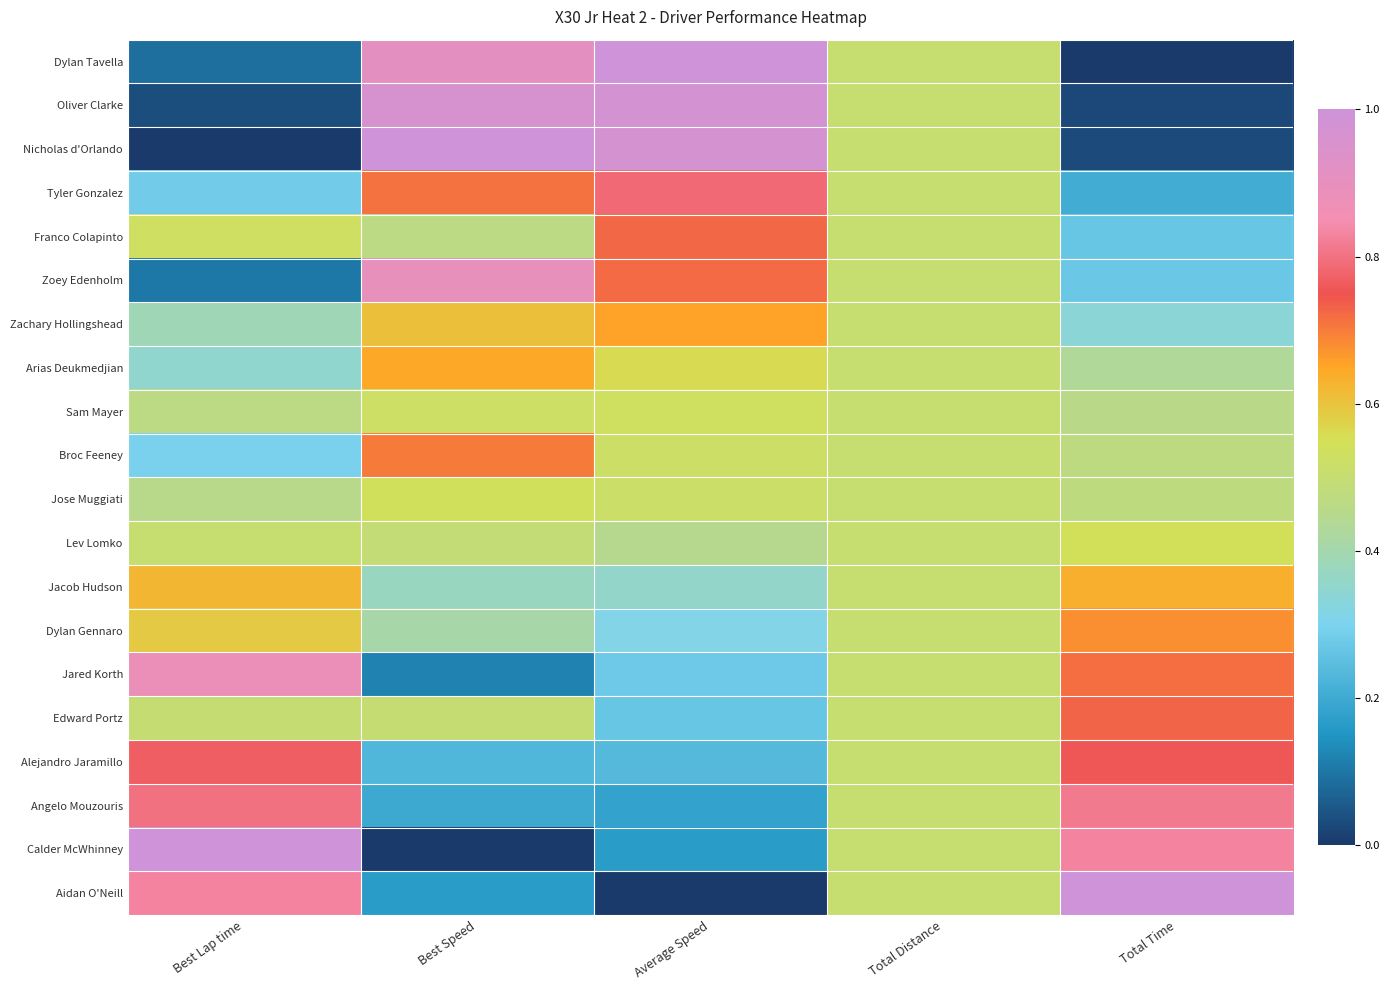

Rank the series by their maximum value, from highest to lowest.

Dylan Tavella, Nicholas d'Orlando, Calder McWhinney, Aidan O'Neill, Oliver Clarke, Zoey Edenholm, Jared Korth, Angelo Mouzouris, Tyler Gonzalez, Alejandro Jaramillo, Edward Portz, Franco Colapinto, Broc Feeney, Dylan Gennaro, Zachary Hollingshead, Arias Deukmedjian, Jacob Hudson, Lev Lomko, Jose Muggiati, Sam Mayer